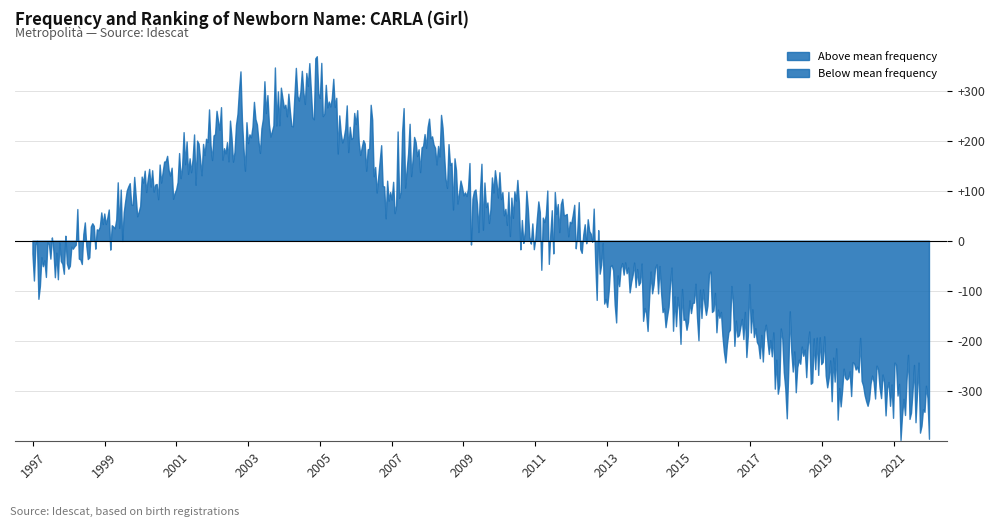

True or false: Out Total has a value of 721 at 2021.

False